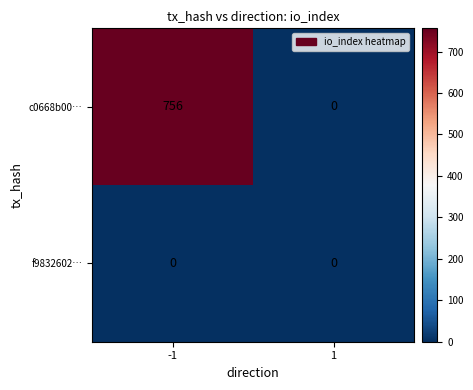

Count the number of data series in this chart.

2